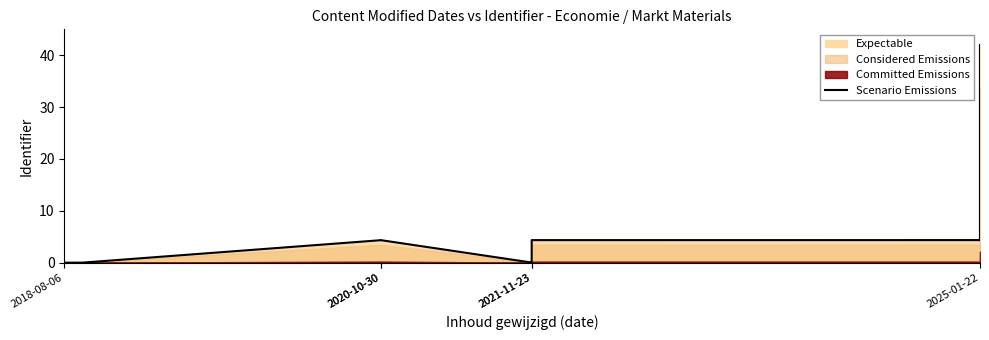

Is it true that the value at 2021-11-23 is 6.9?

False